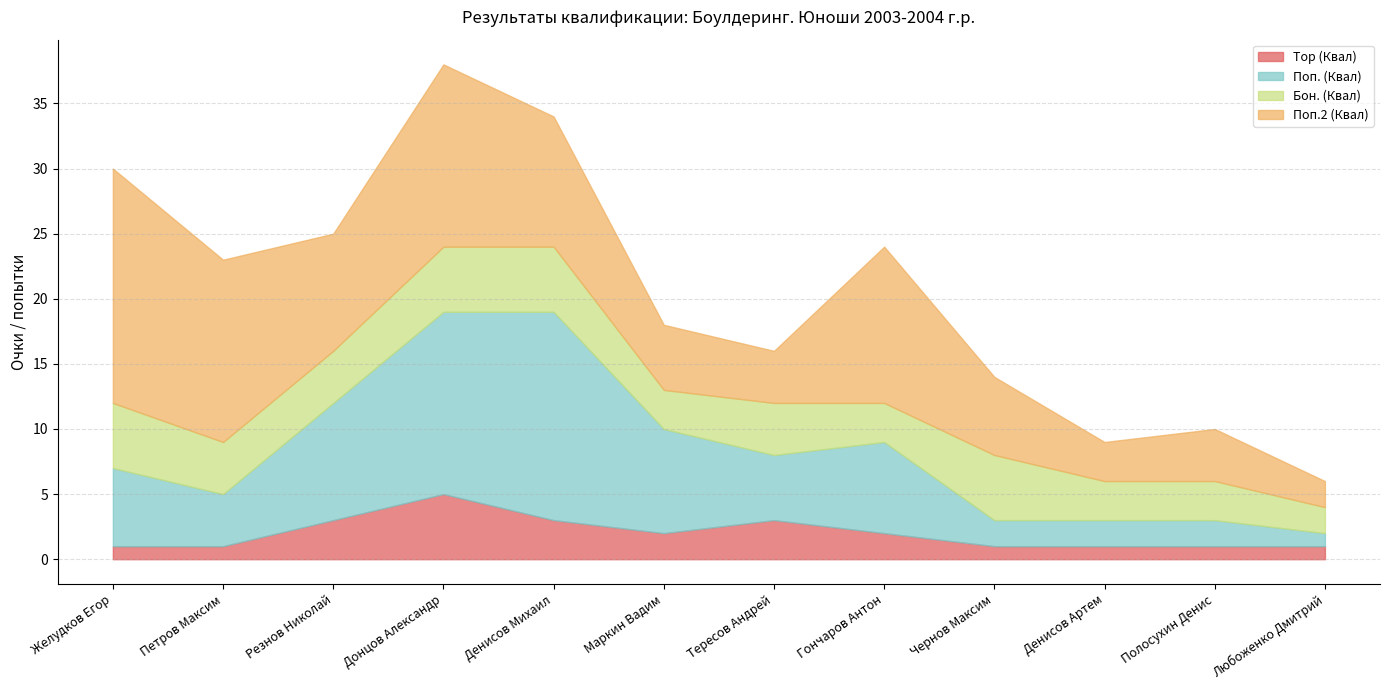

At Денисов Артем, list the series in order from smallest to largest.

Top (Квал), Поп. (Квал), Бон. (Квал), Поп.2 (Квал)